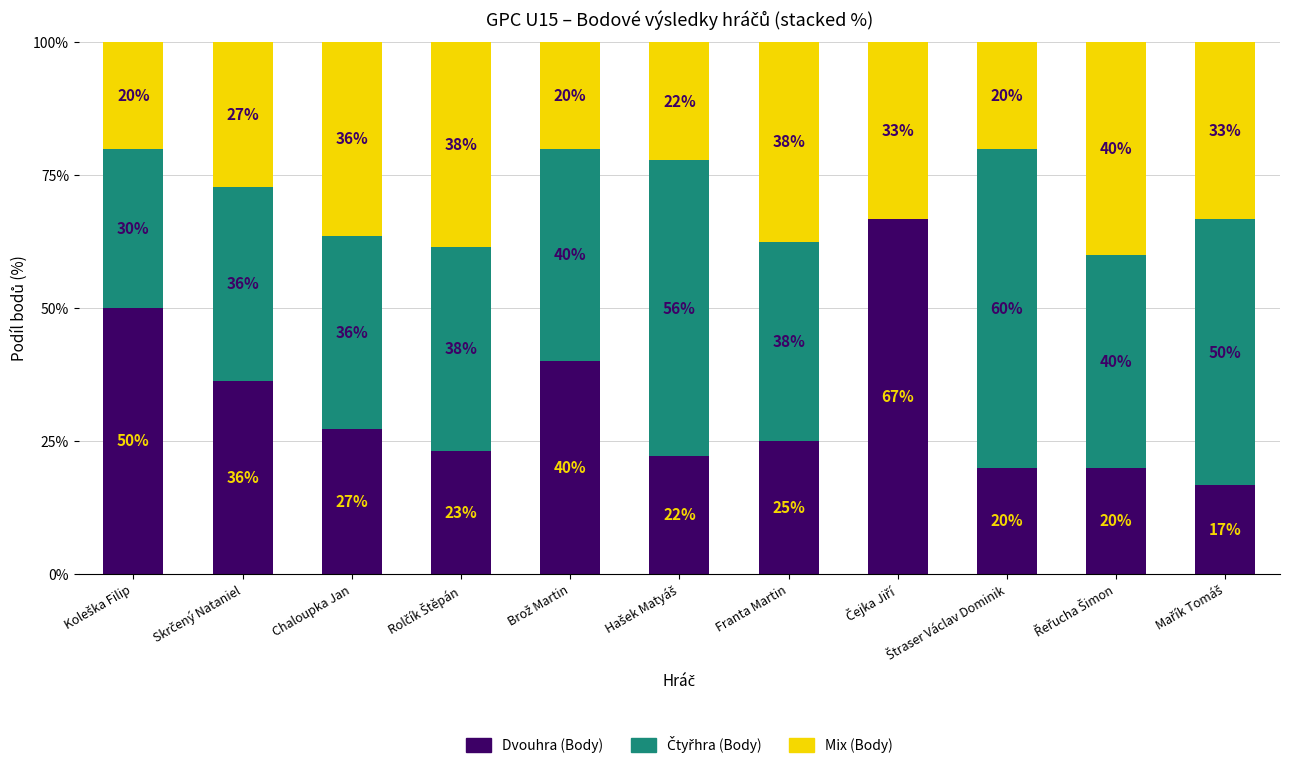

How many data points does each series have?

11